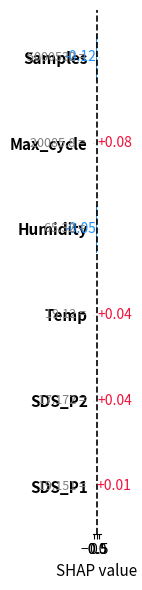

Which label corresponds to the largest value in the chart?

Max_cycle